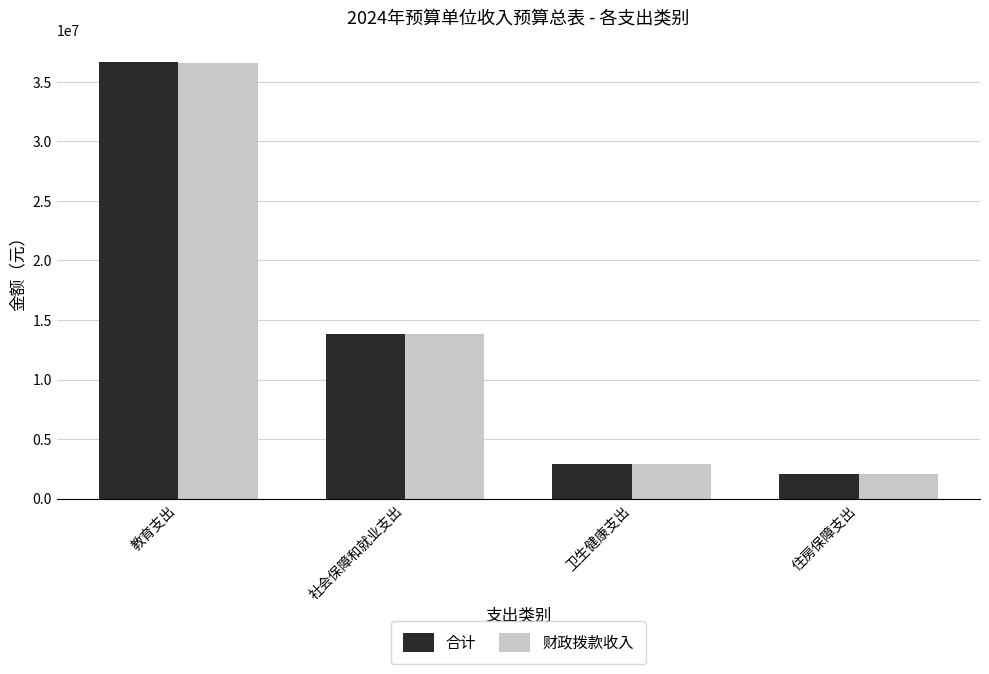

At which category is the sum across all series the highest?

教育支出